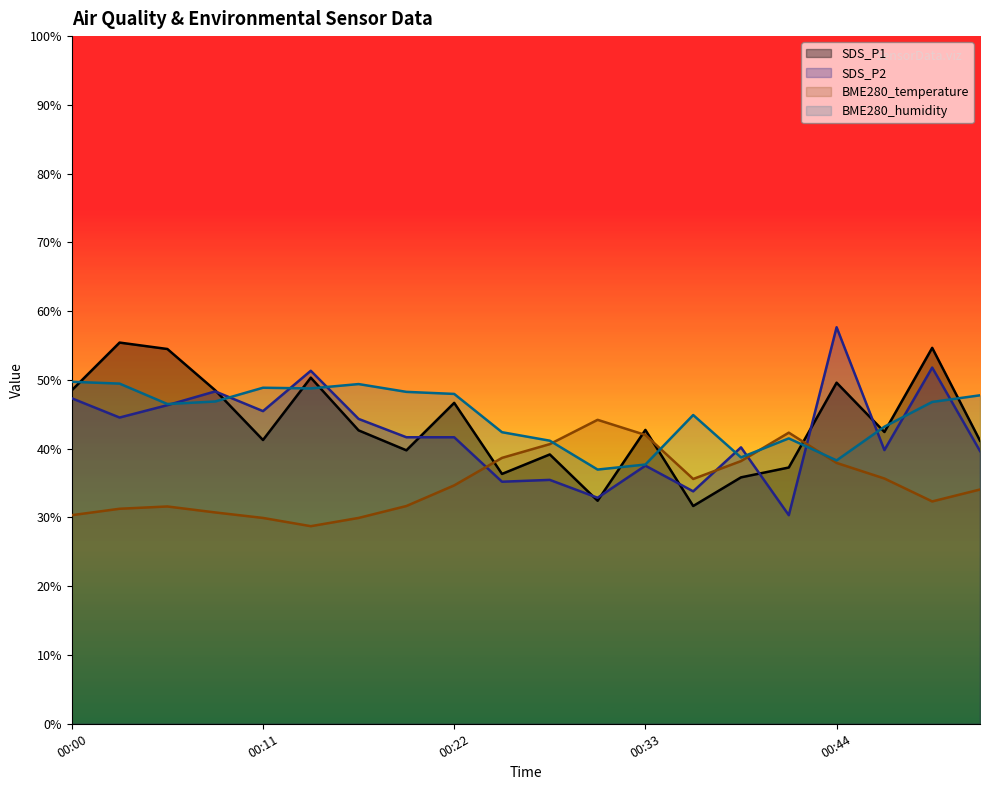

True or false: SDS_P2 has more than 1 interior local peaks.

True